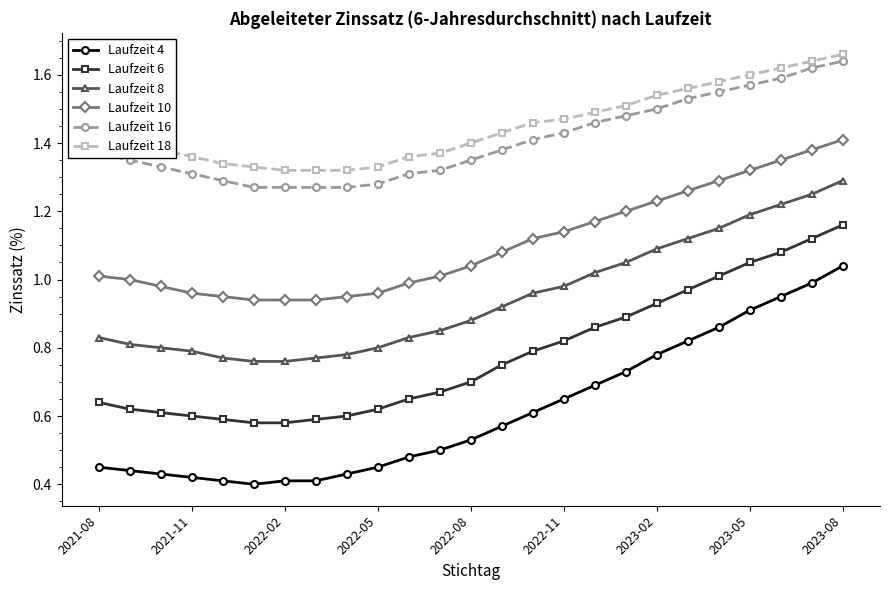

What is the sum of all Laufzeit 10 values?

27.6